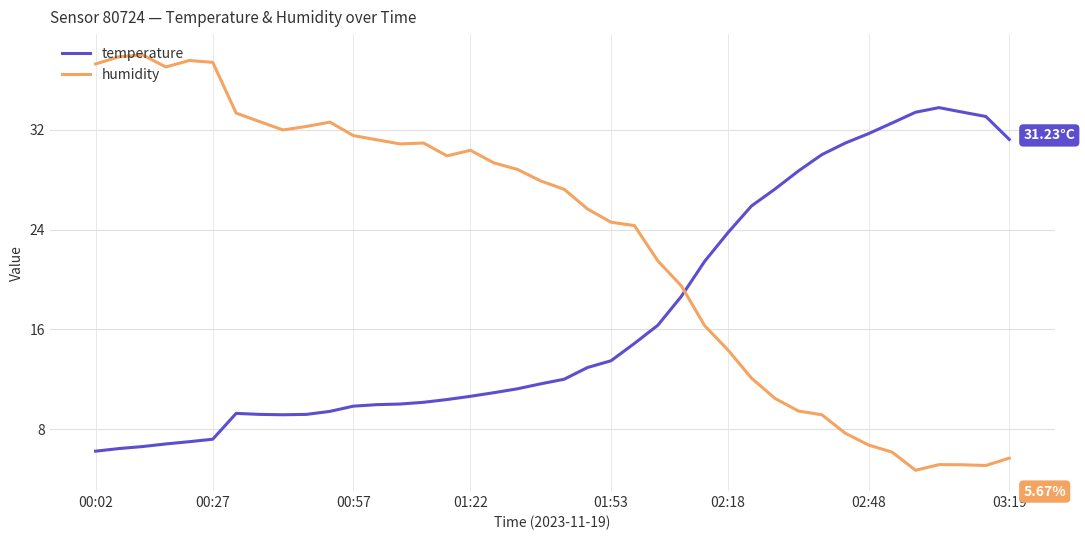

Which series ends up on top after the final intersection of temperature and humidity?

temperature